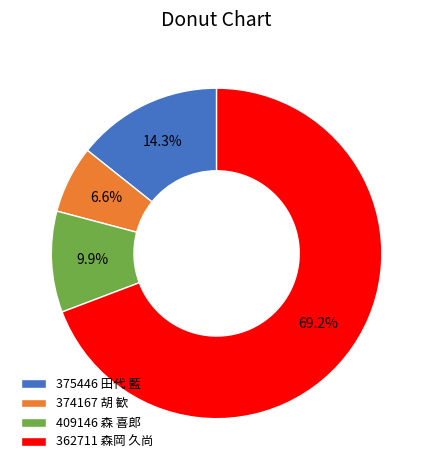

Approximately how many times larger is the value at 409146 森 喜郎 compared to 374167 胡 歓?

1.5